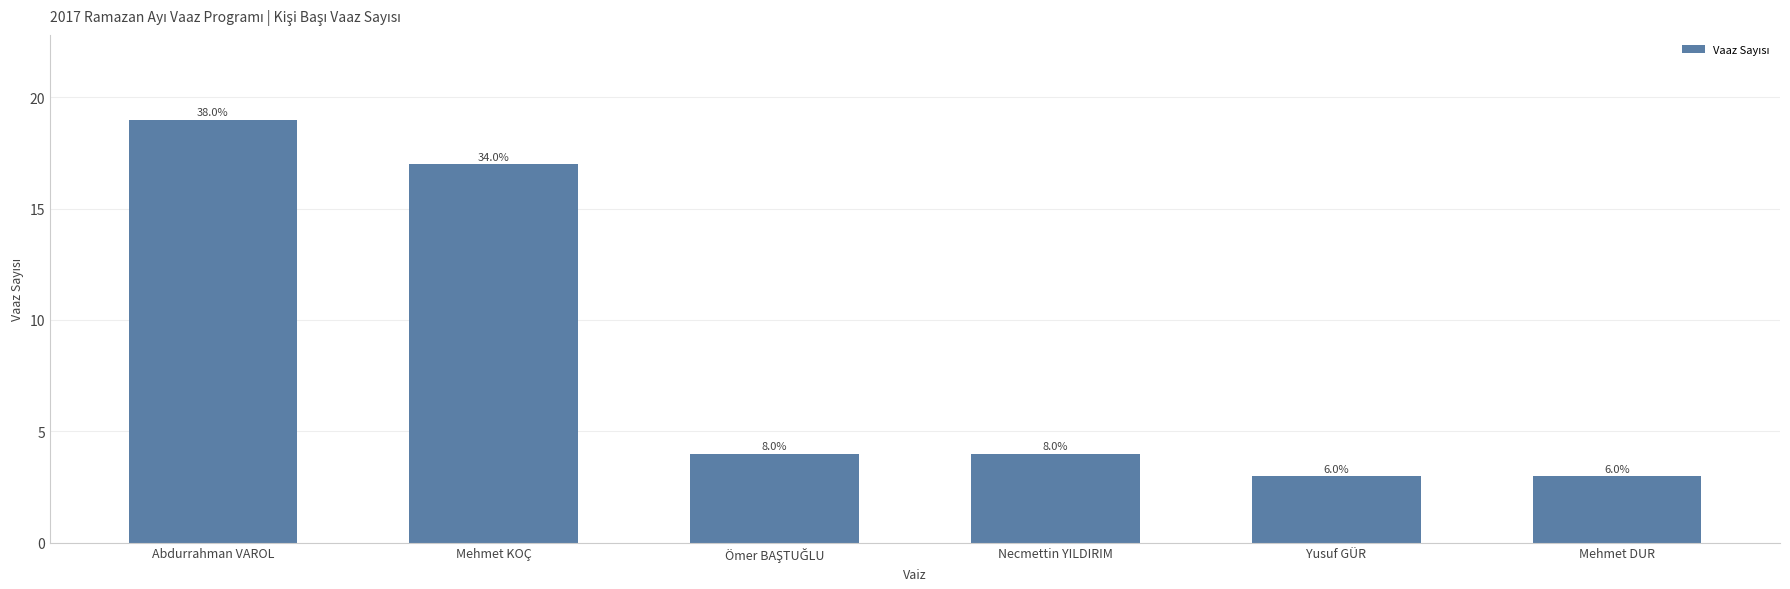

Are the bars horizontal?

No